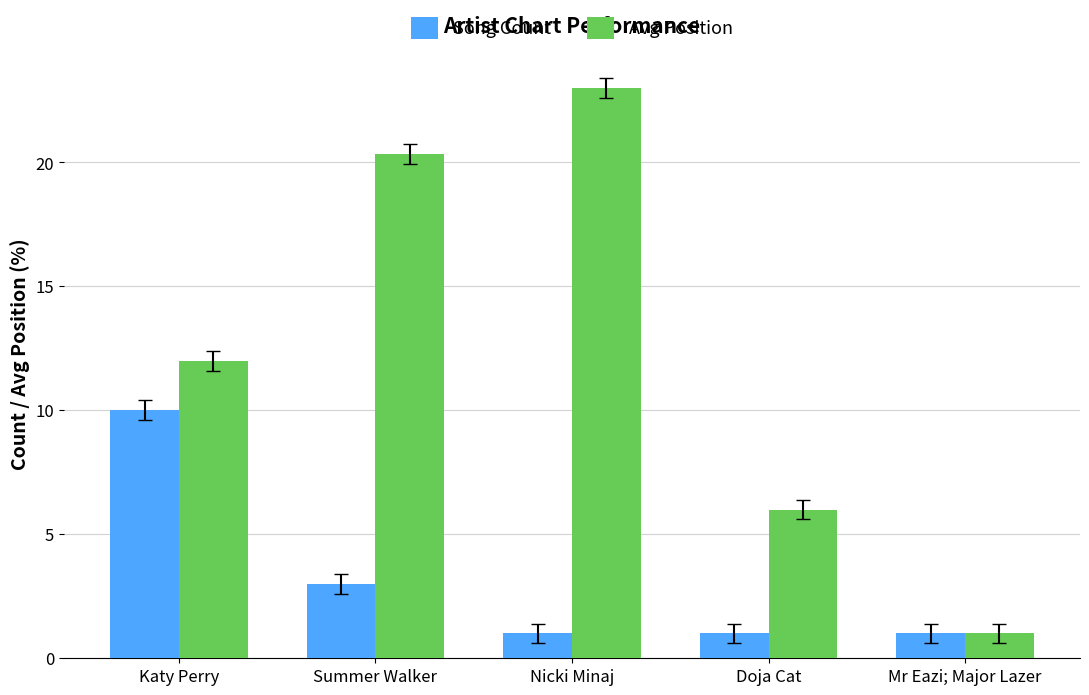

Count the Song Count values in the range 1 to 3.

4